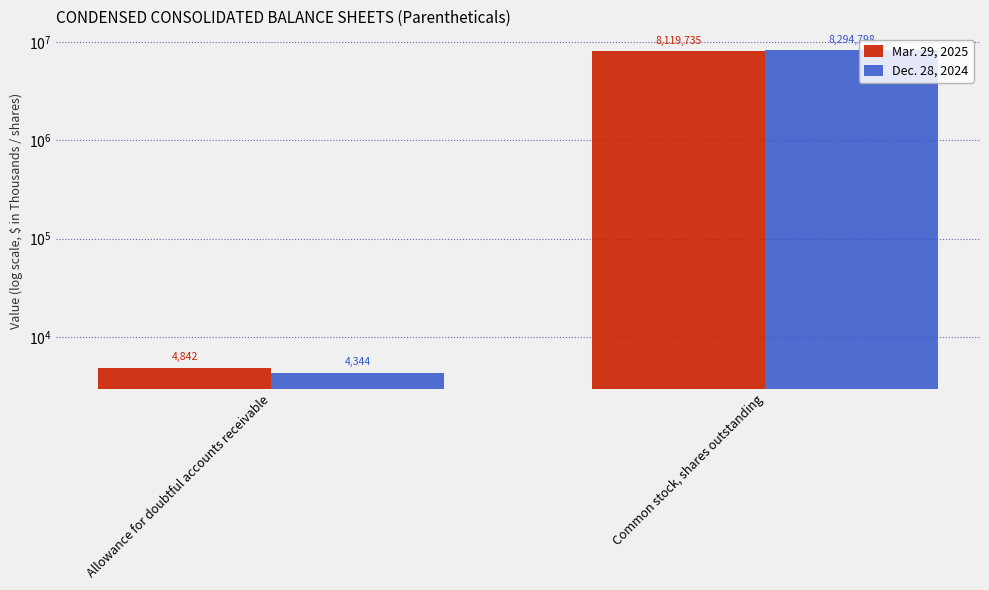

List the series in order of their peak value, highest first.

Dec. 28, 2024, Mar. 29, 2025